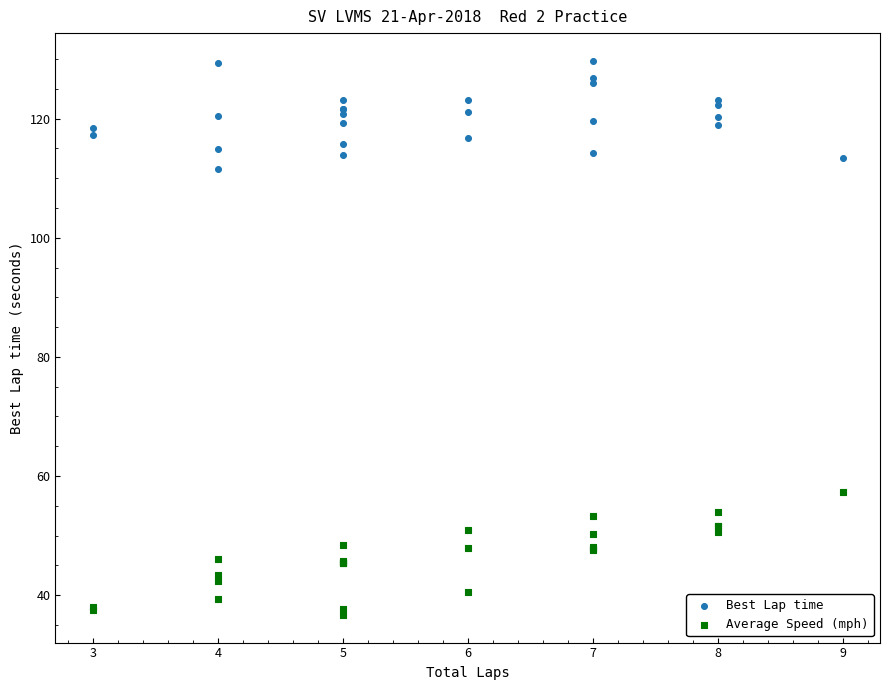

Across all series, what Y value is closest to 83?

57.3